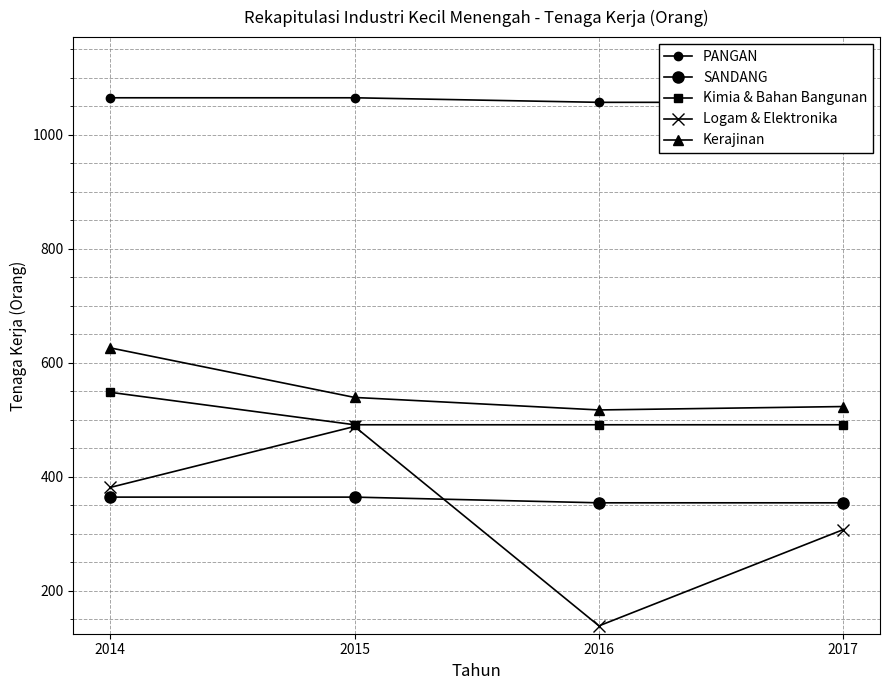

What is the value of the Kerajinan point at the 1st from the left?

626